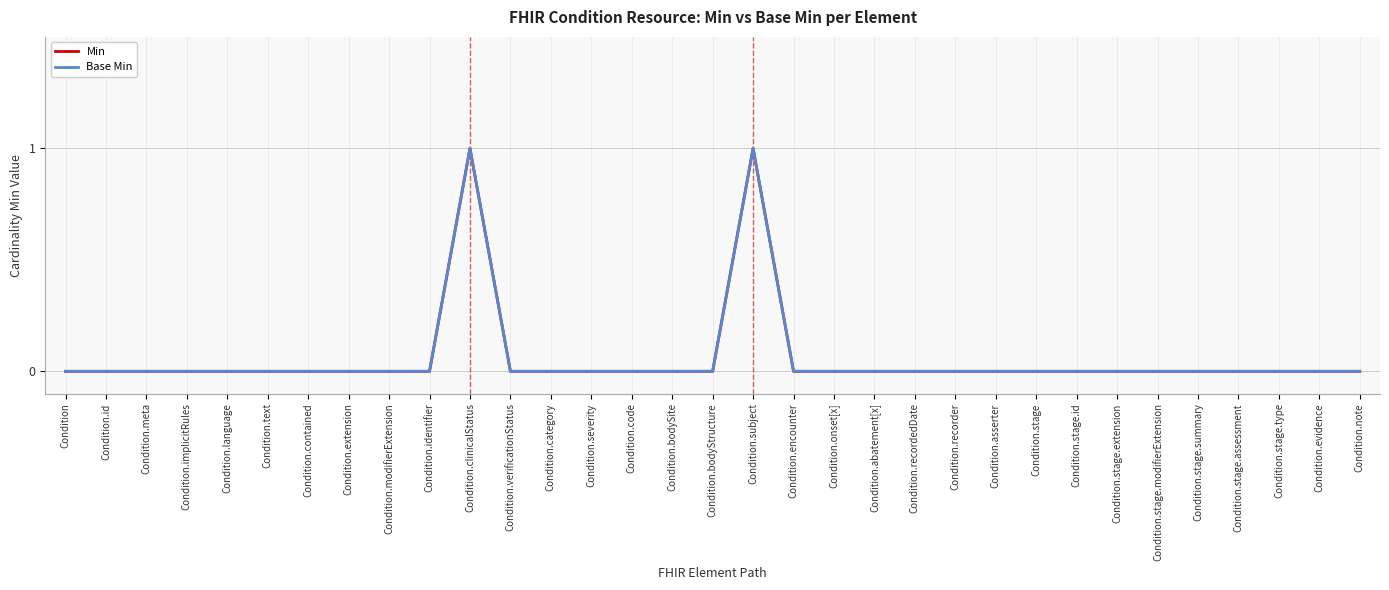

Does the chart display data point markers on the line(s)?

No